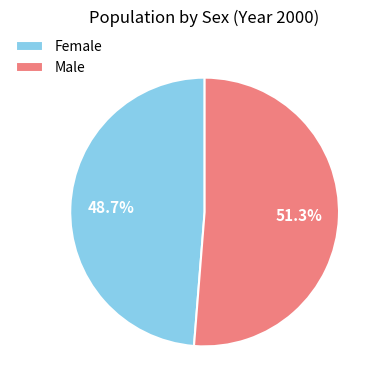

Which has a higher value, Male or Female?

Male